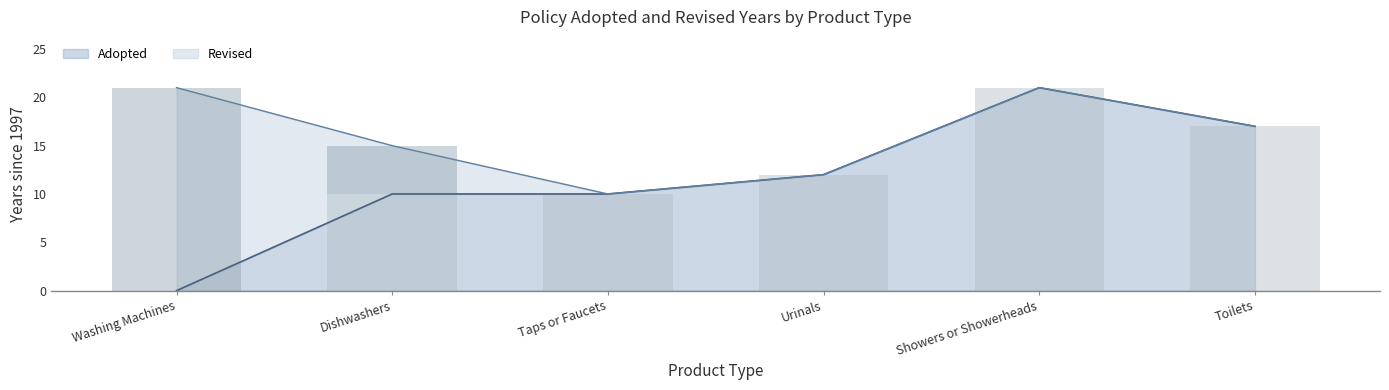

What is the difference between the maximum and minimum values?

21